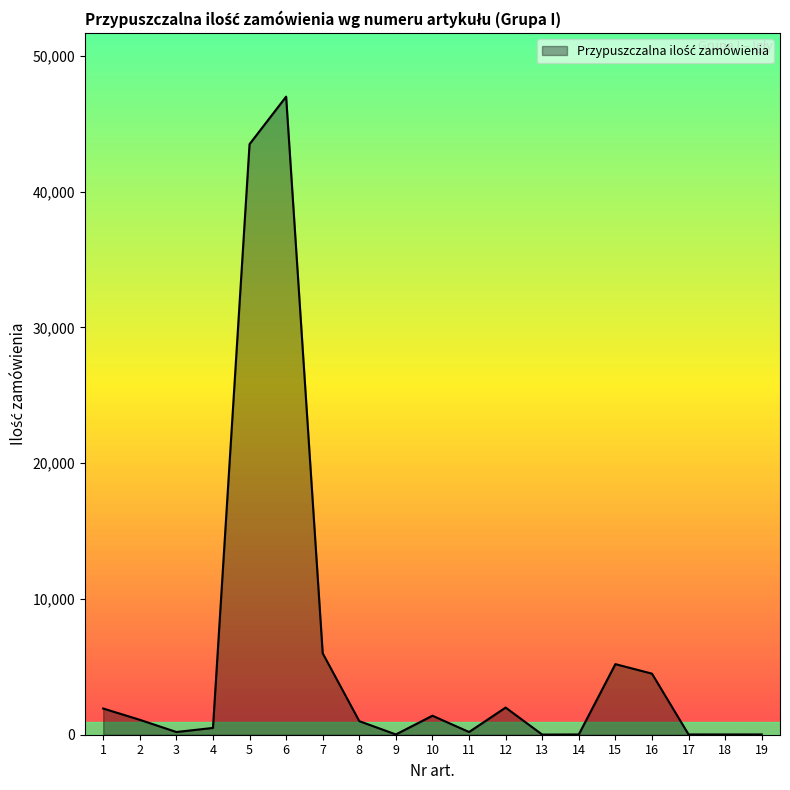

What is the difference between the maximum and minimum values?

46990